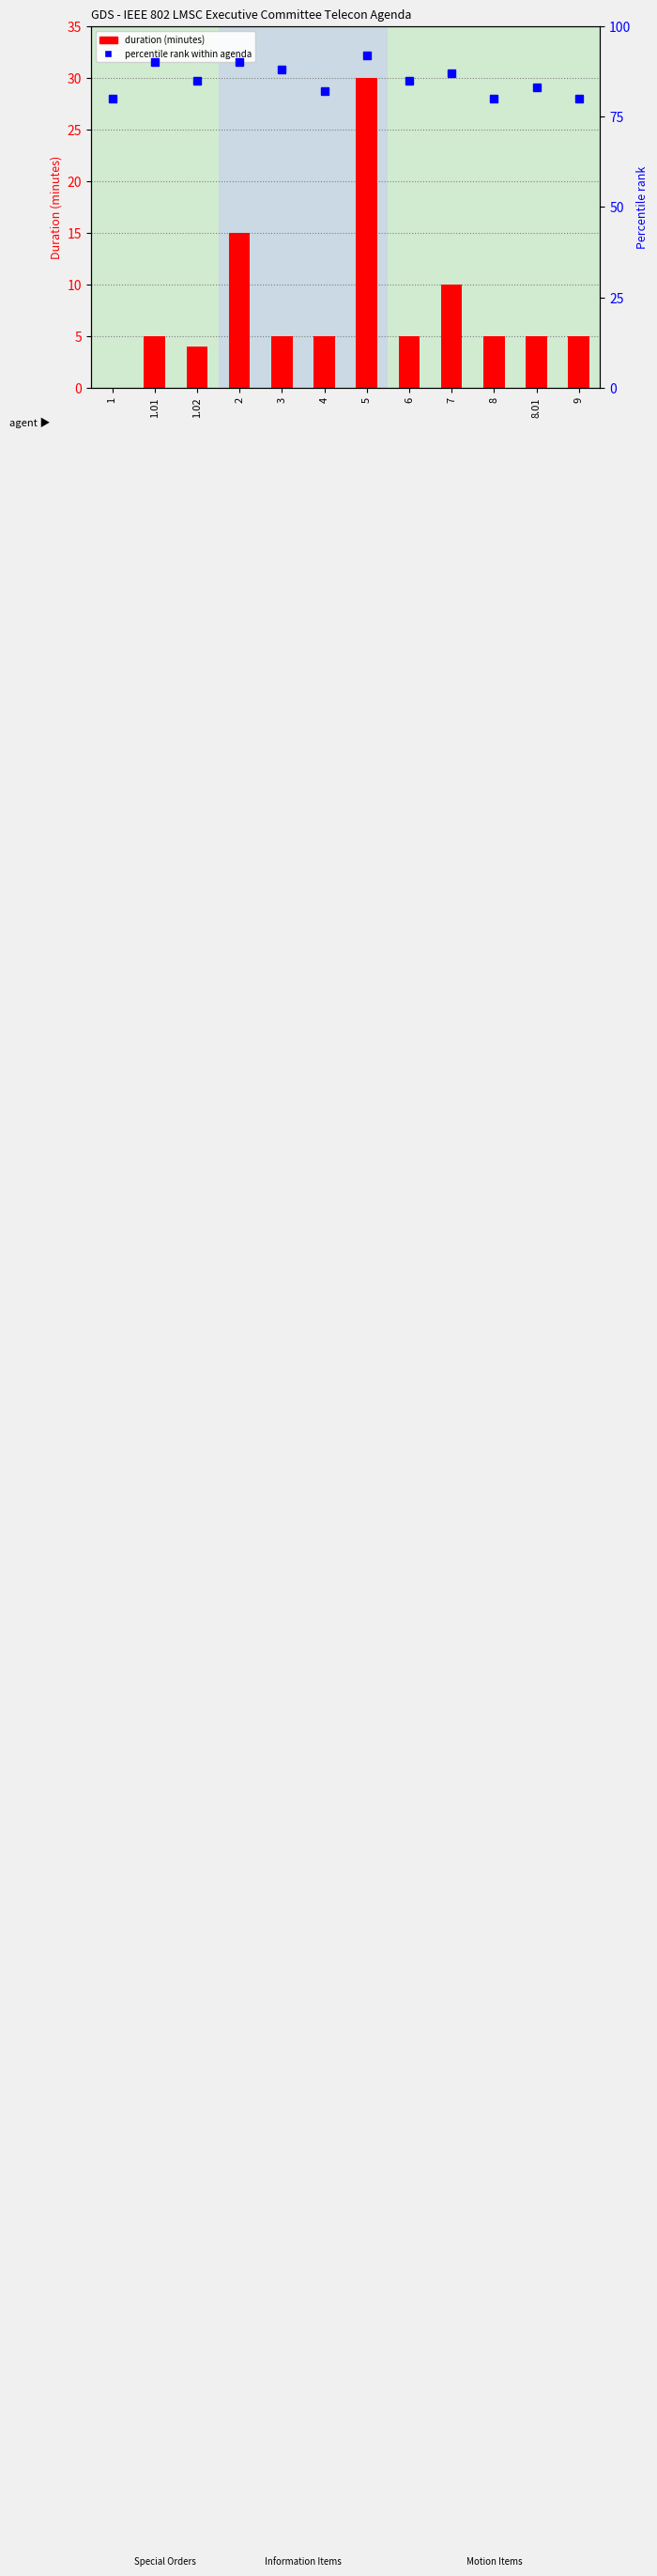

Reading left to right, what are all the values shown in this chart?

duration (minutes): 1=0	1.01=5	1.02=4	2=15	3=5	4=5	5=30	6=5	7=10	8=5	8.01=5	9=5
percentile rank: 1=80	1.01=90	1.02=85	2=90	3=88	4=82	5=92	6=85	7=87	8=80	8.01=83	9=80